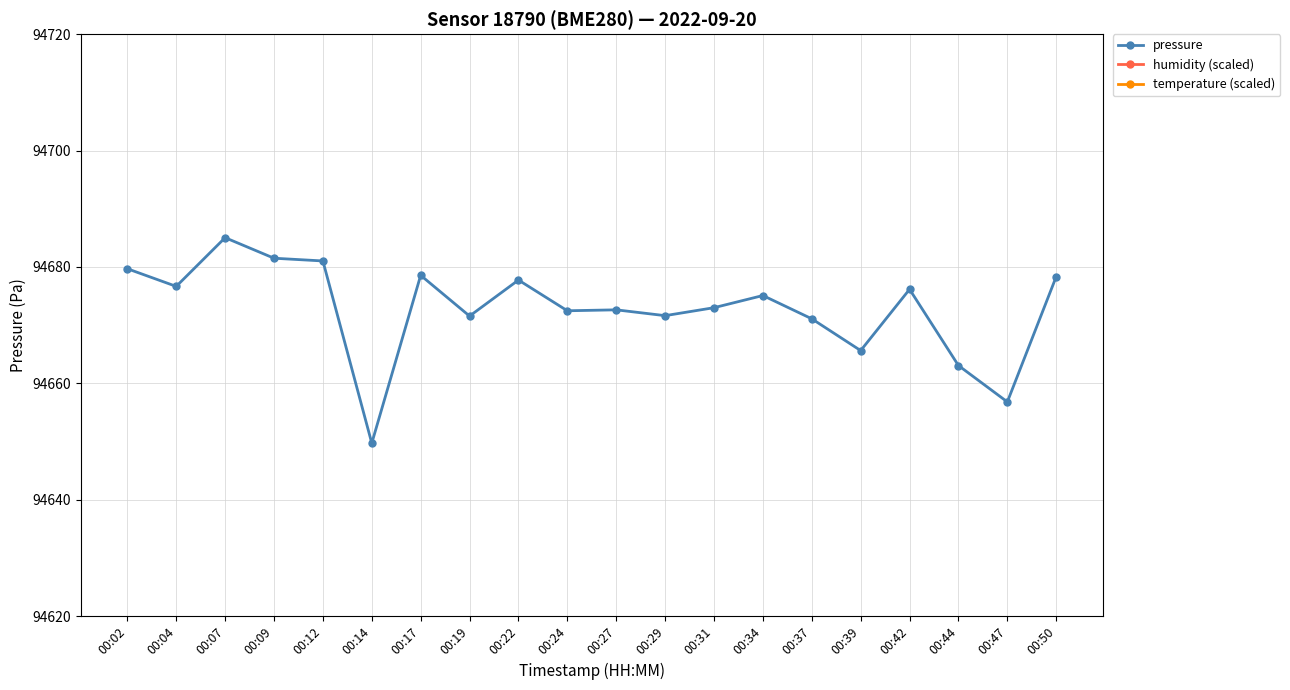

How many interior local peaks does the temperature (scaled) series have?

3